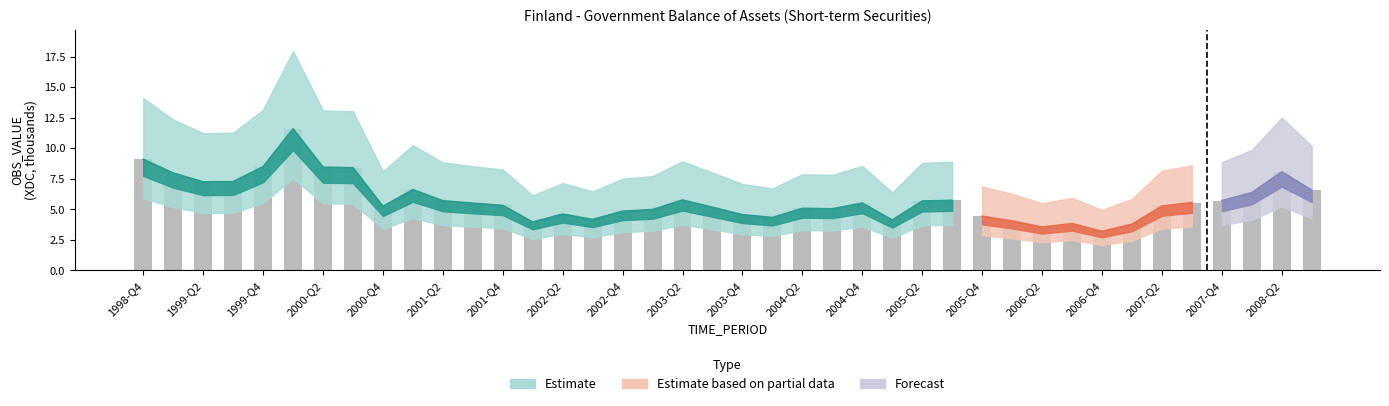

At which category does the chart reach its minimum across all series?

2006-Q4